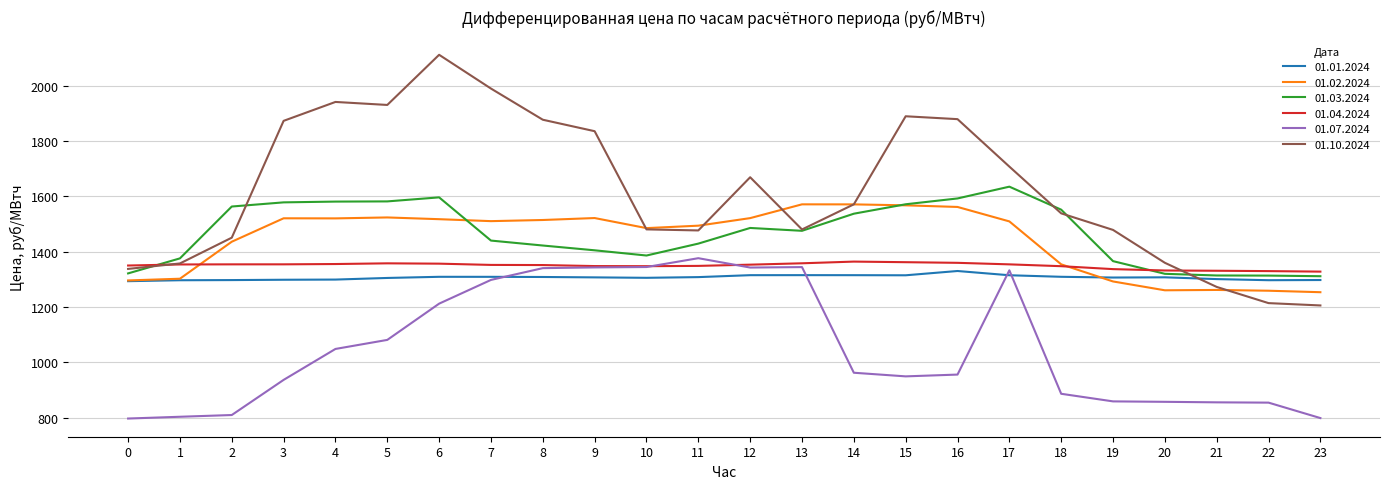

At which label does 01.07.2024 first exceed 962?

4